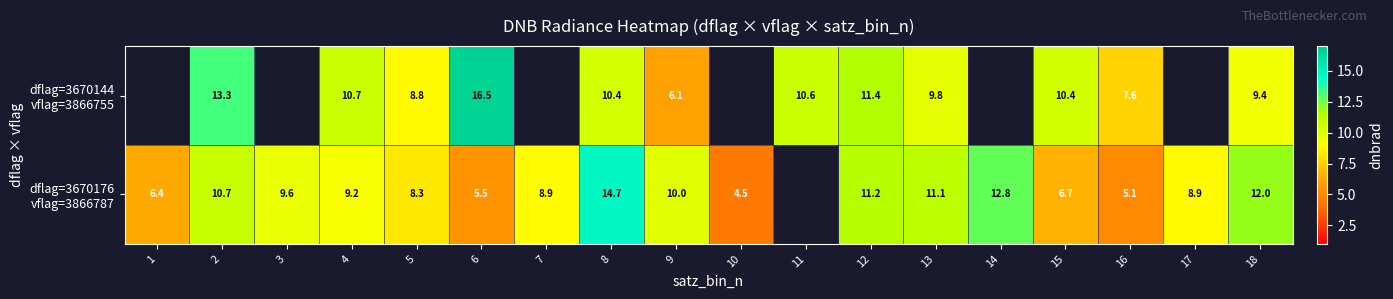

Which series changed the most between 1 and 13?

dflag=3670176 vflag=3866787